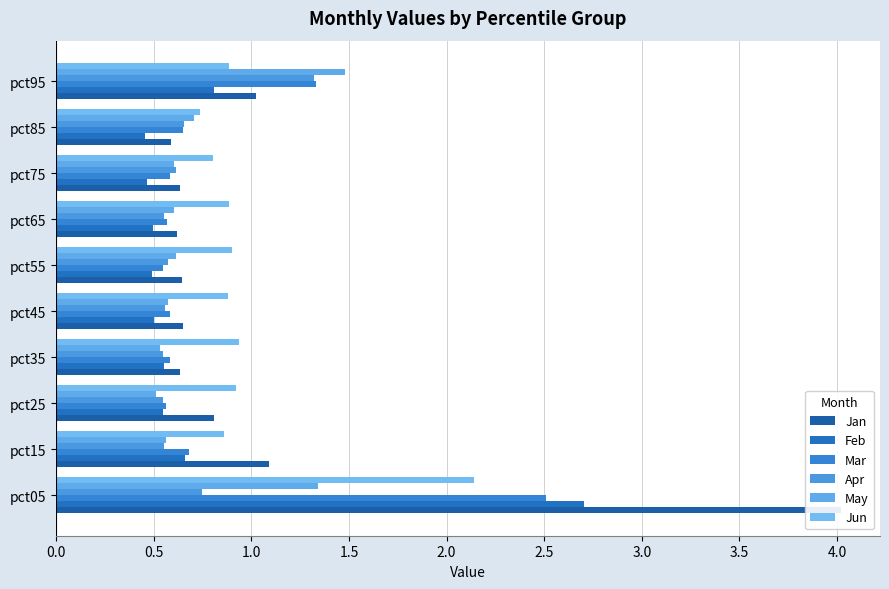

Read the Jan value at pct15.

1.1